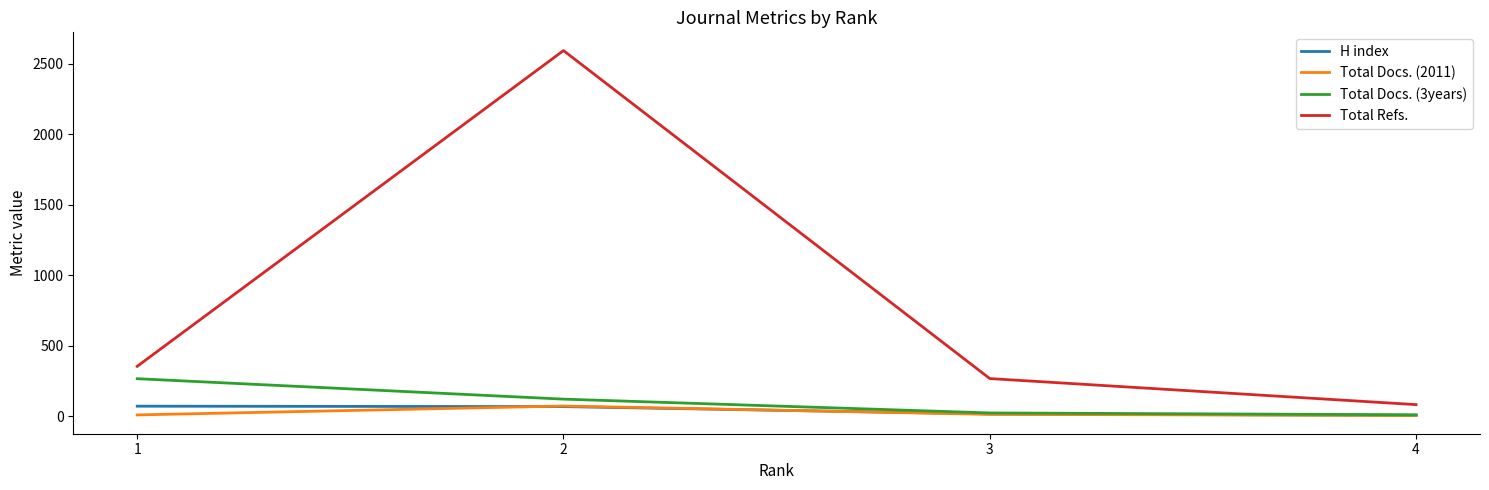

Which series has the largest range (max minus min)?

Total Refs.